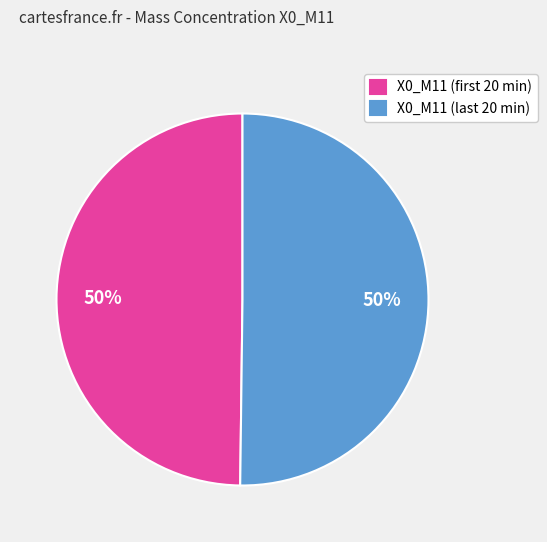

To the nearest percent, what is the average slice percentage?

50%